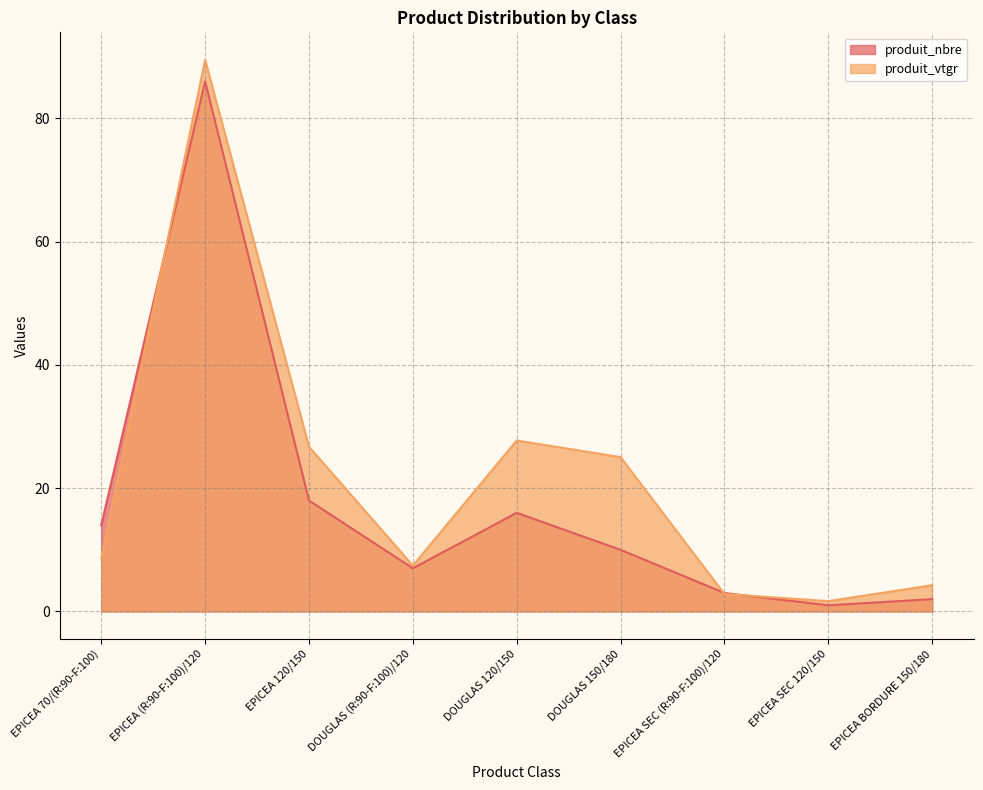

In produit_nbre, how many points are lower than both neighbors (excluding endpoints)?

2